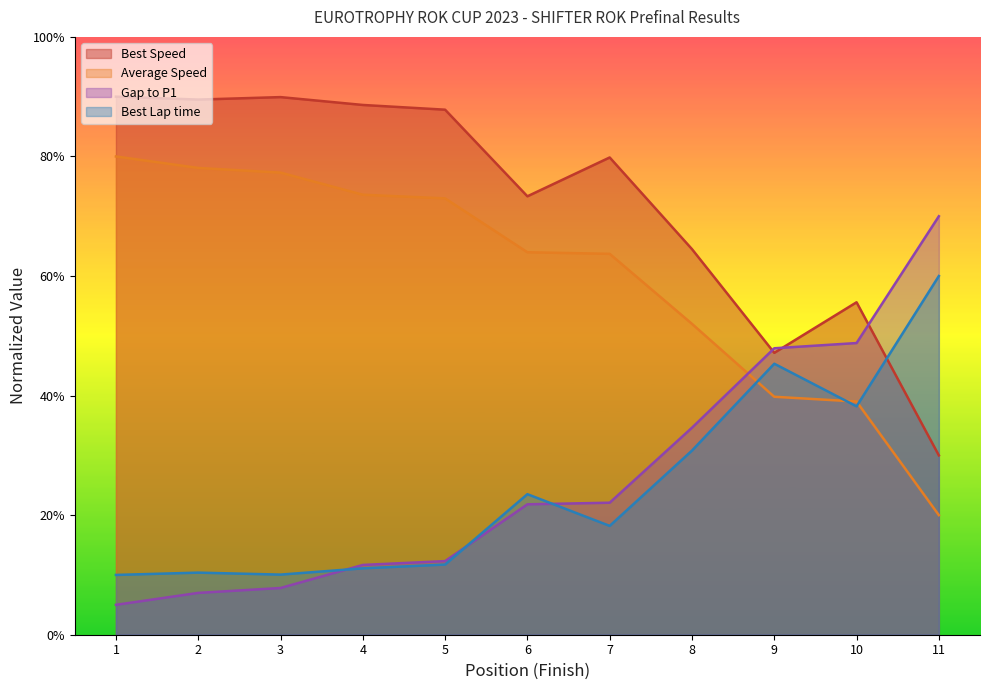

Which series has the largest total across all categories?

Best Speed